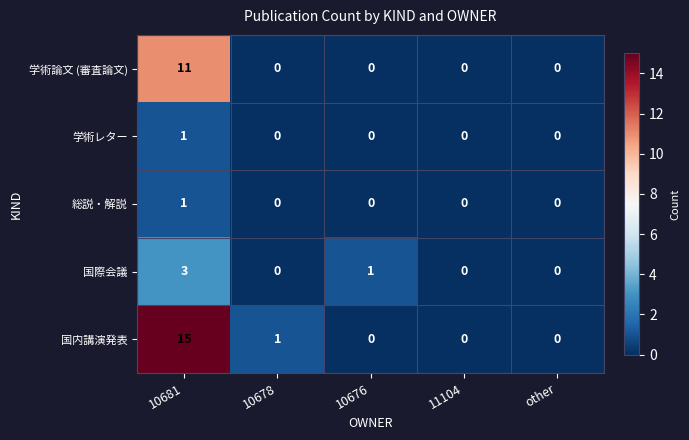

Count the number of categories in the chart.

5